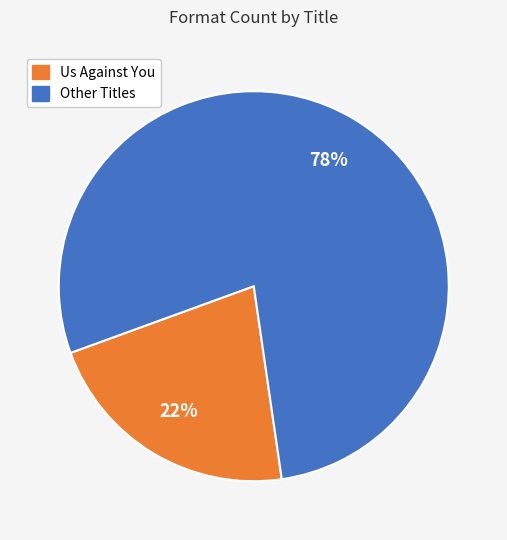

To the nearest percent, what is the average slice percentage?

50%